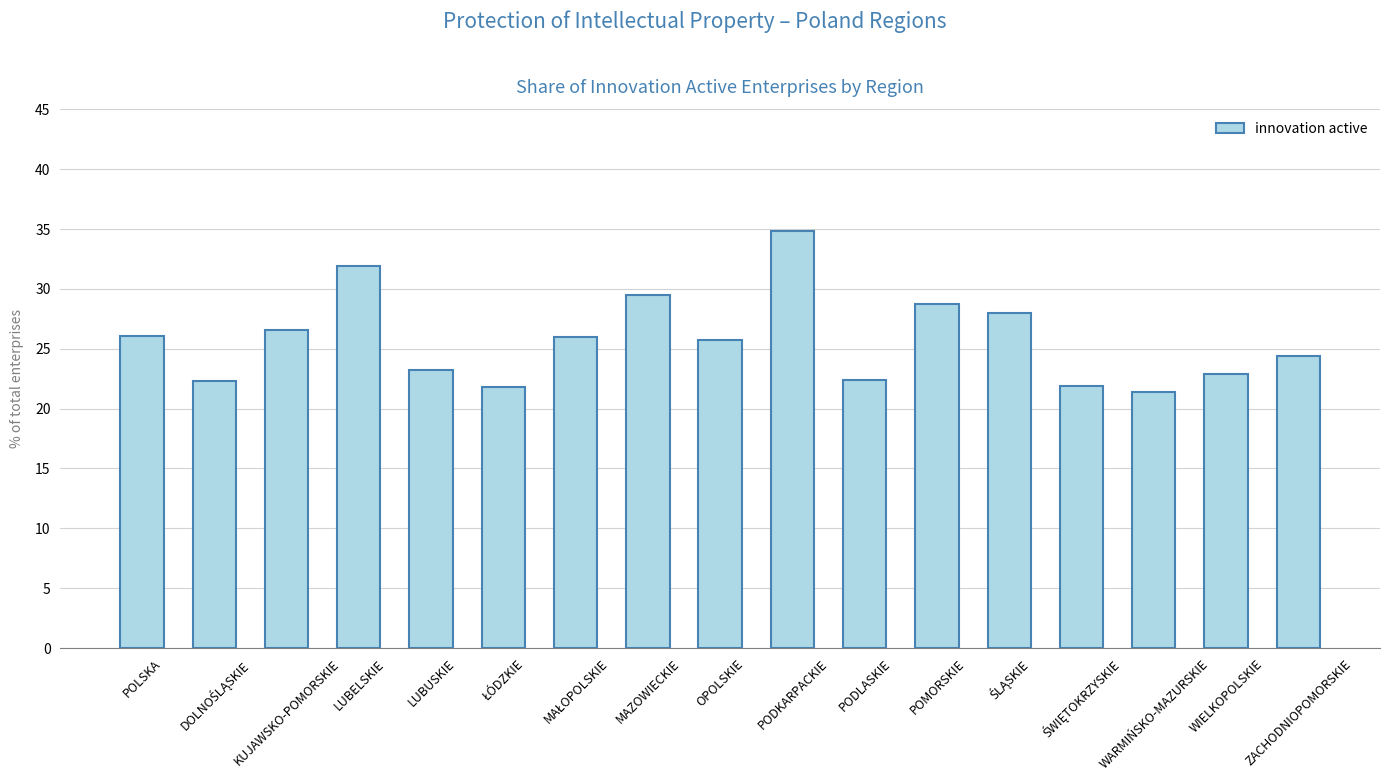

How many series are shown in this chart?

1